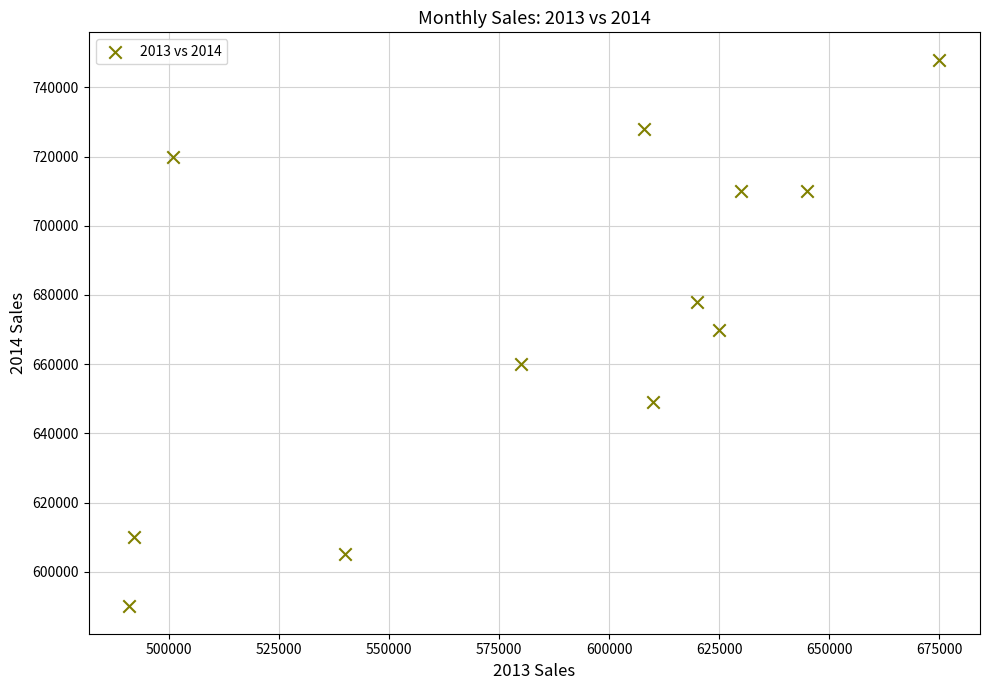

What is the average X value?

584750